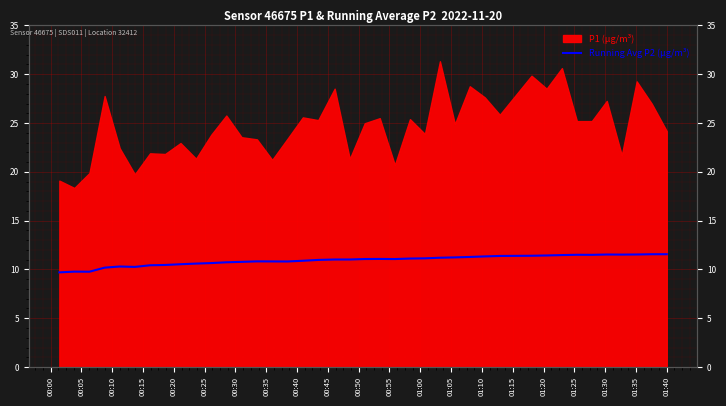

Does the chart display data point markers on the line(s)?

No